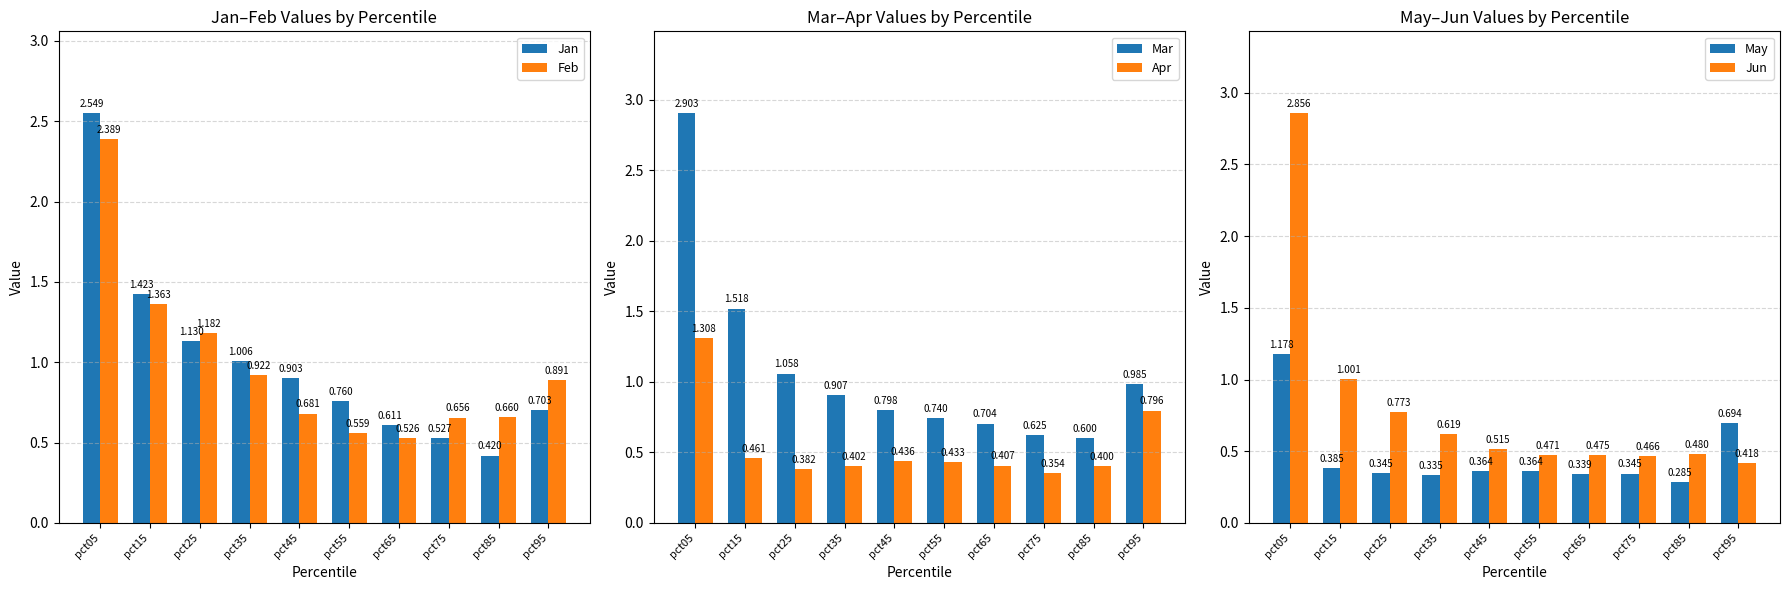

How many bars are there in each group?

6